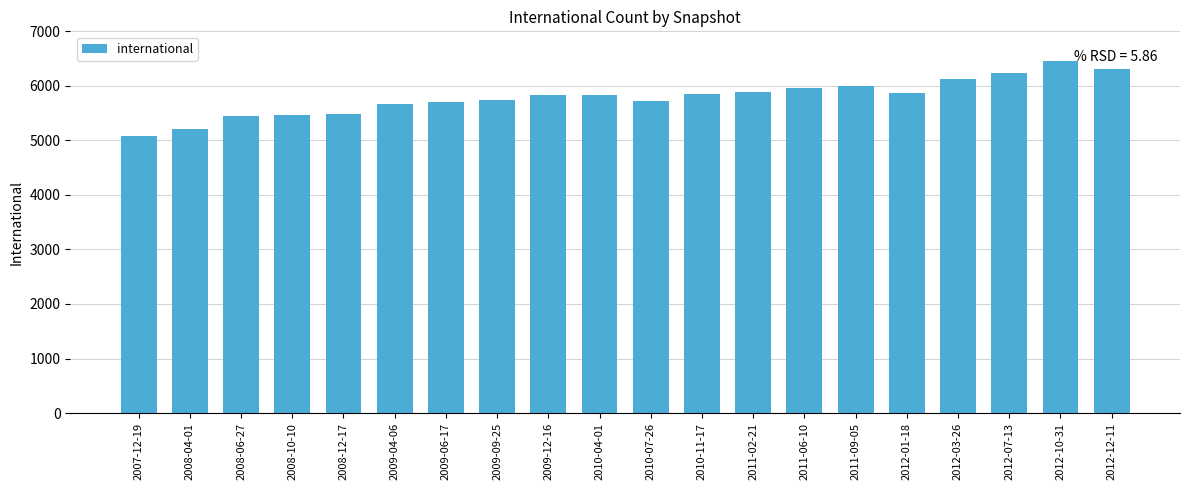

What value does the data have at 2012-10-31, to the nearest 50?

6450